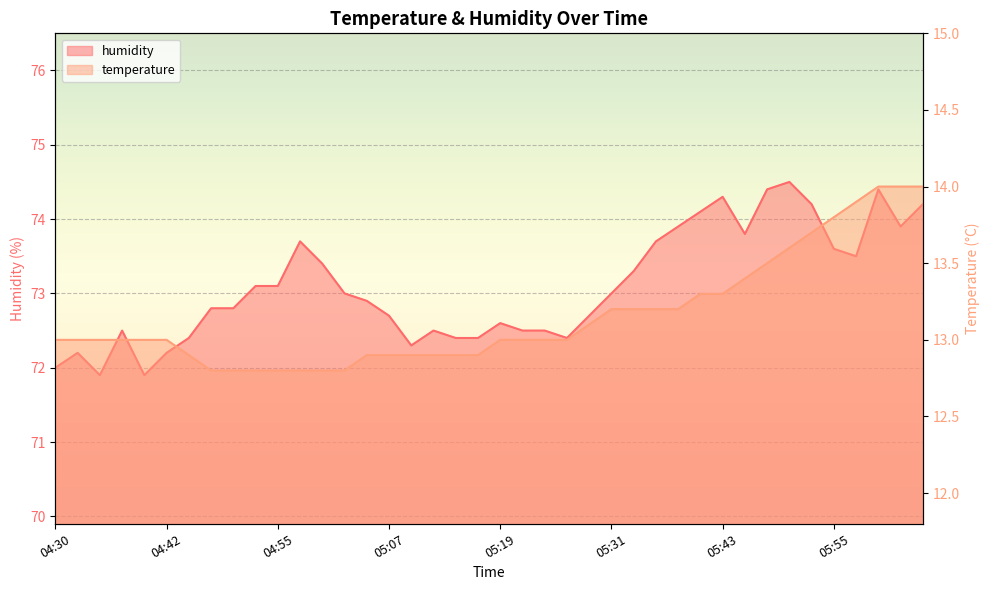

What position from the left is 05:43?

31